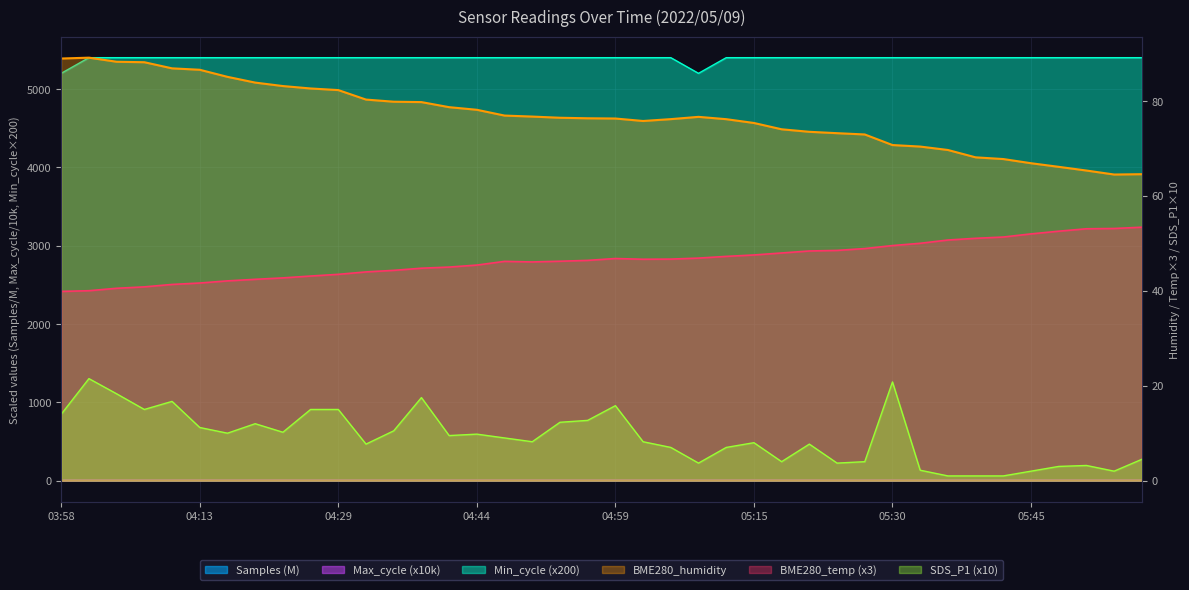

Count the number of categories in the chart.

40